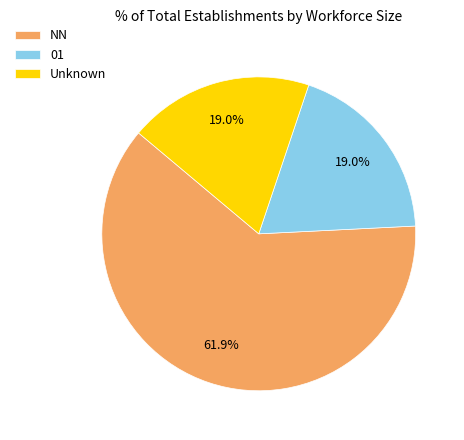

The NN slice represents 70% of the pie. True or false?

False